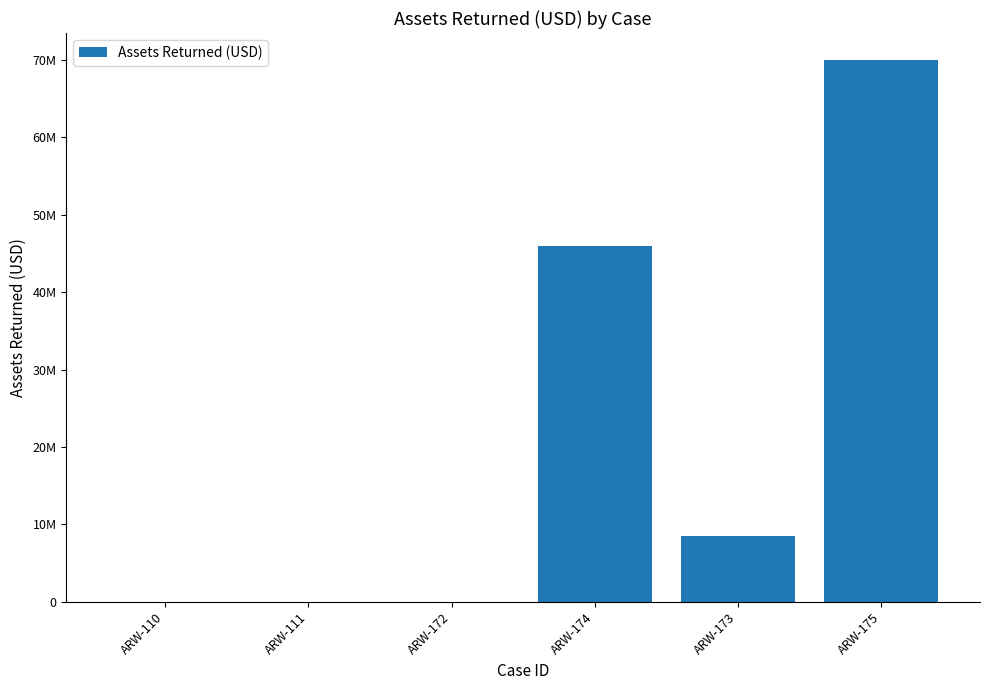

Where does the data first go above 8522530?

ARW-174